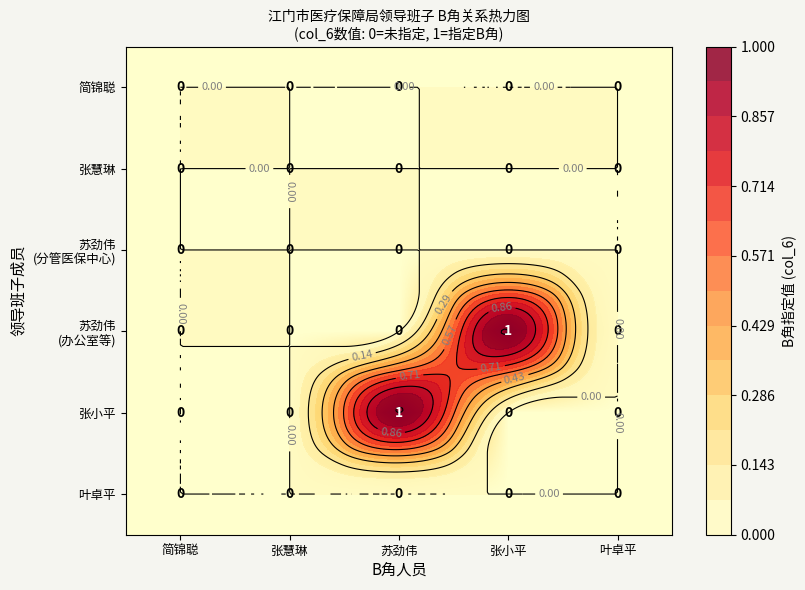

Where is 苏劲伟 (分管医保中心) nearest to the value 0?

简锦聪